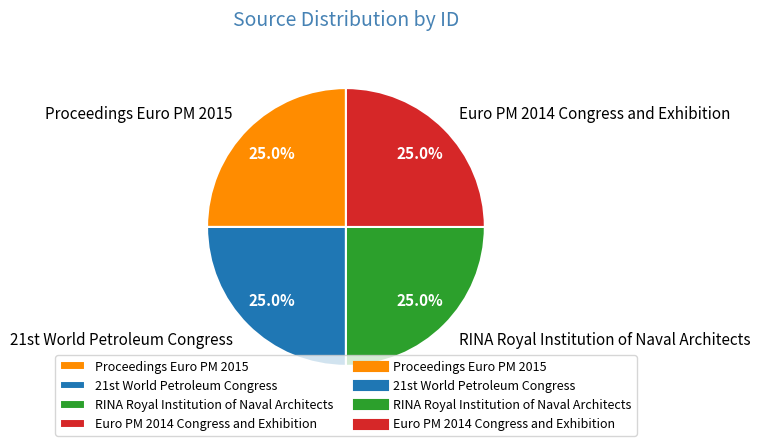

Approximately how many times larger is the value at Euro PM 2014 Congress and Exhibition compared to RINA Royal Institution of Naval Architects?

1.0